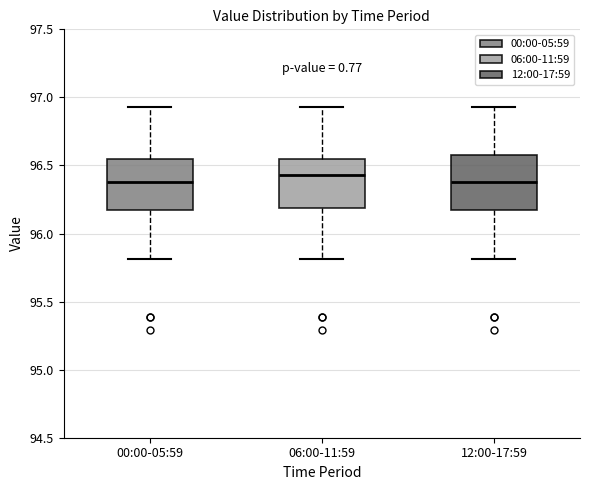

Which box has the highest median line?

06:00-11:59